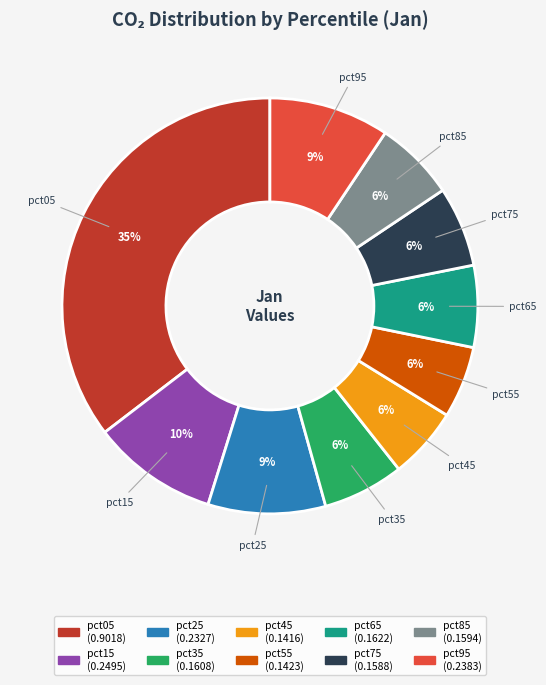

Is pct25 the majority of the pie?

No